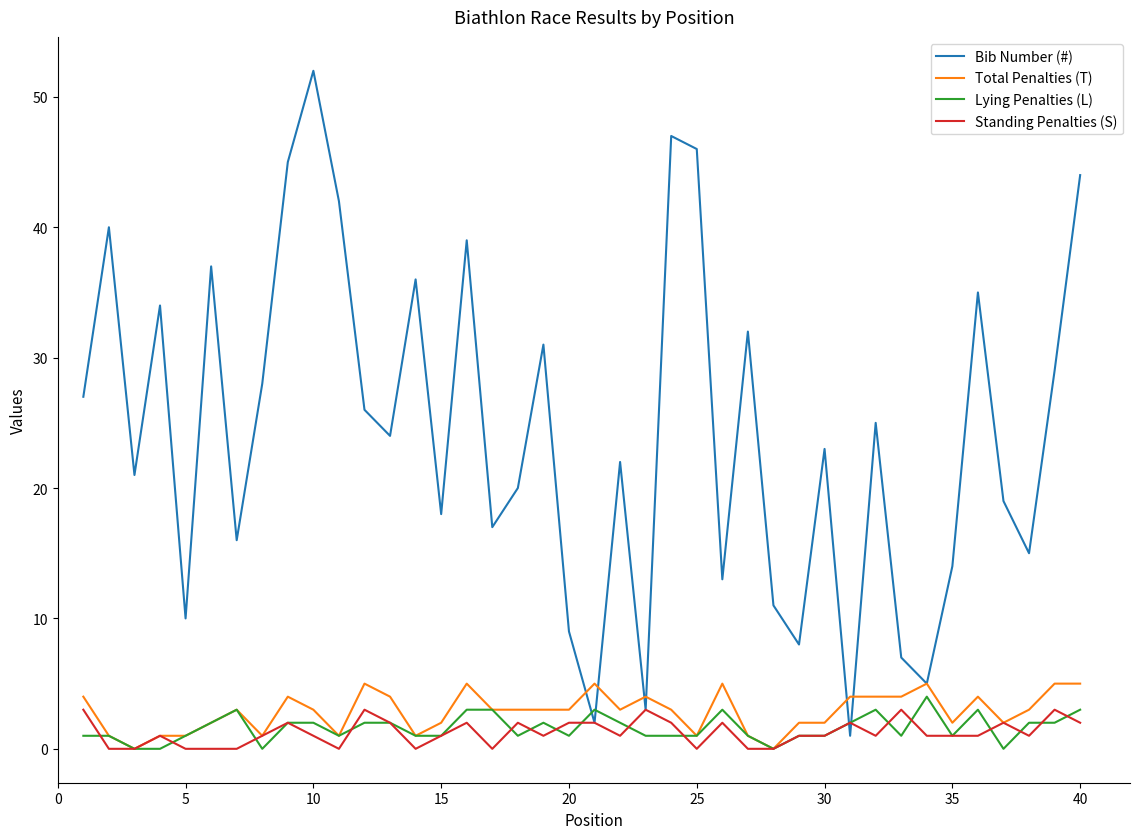

Which series has the largest total across all categories?

Bib Number (#)